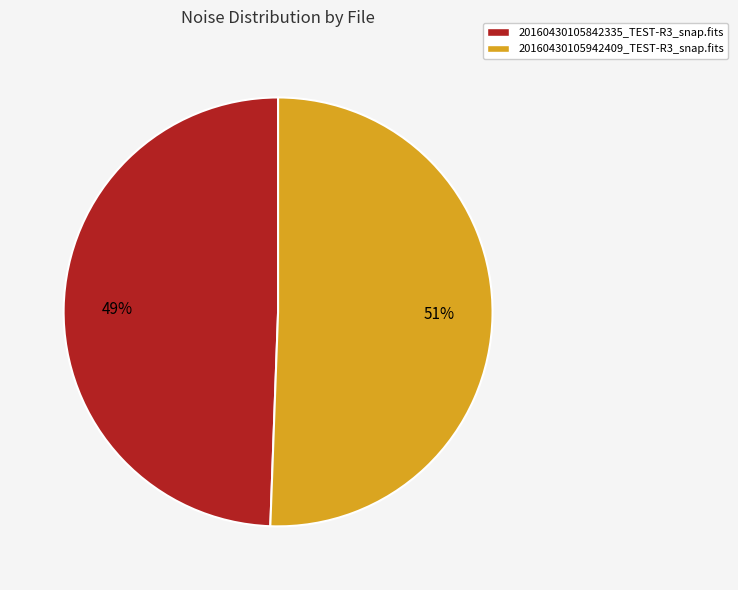

Which slice represents more than half of the pie?

20160430105942409_TEST-R3_snap.fits